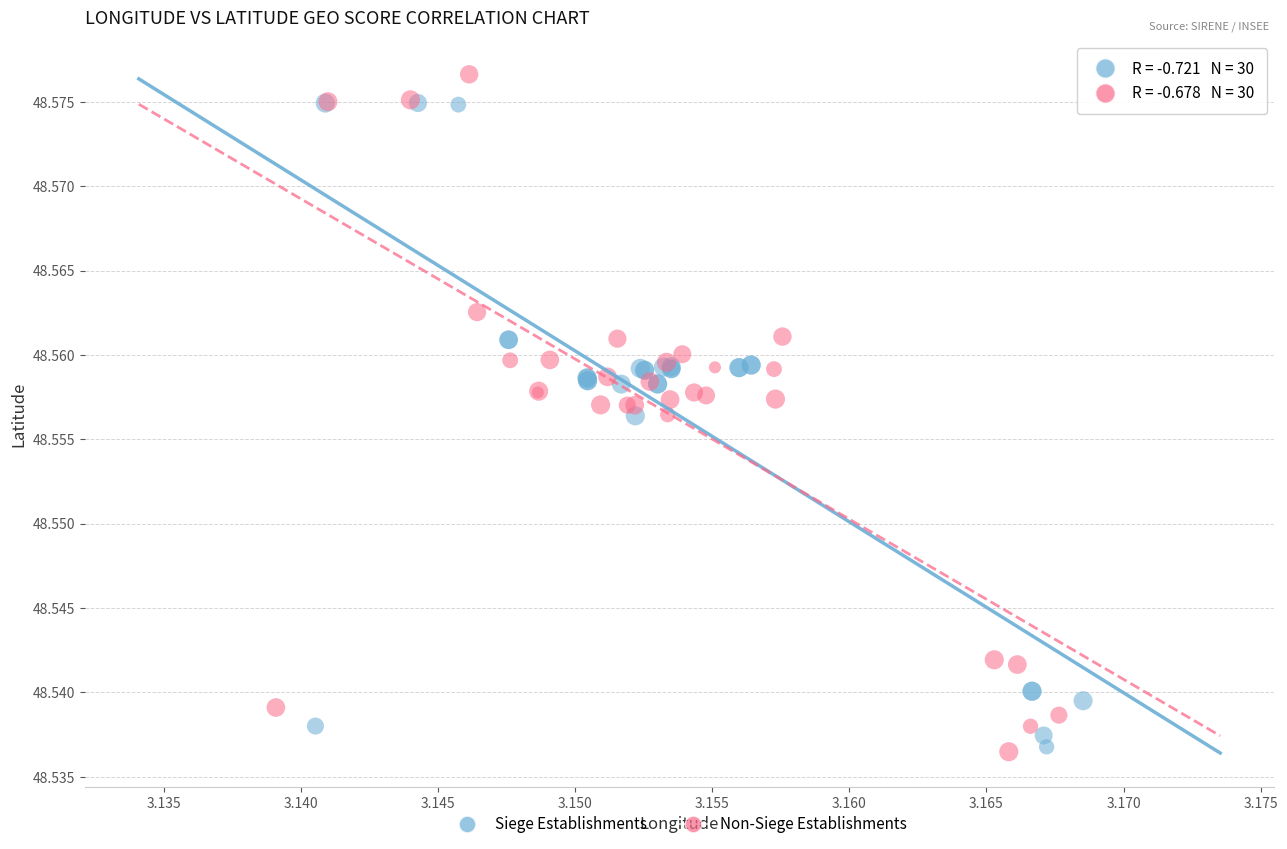

What are all the series names shown in the legend?

Siege Establishments, Non-Siege Establishments